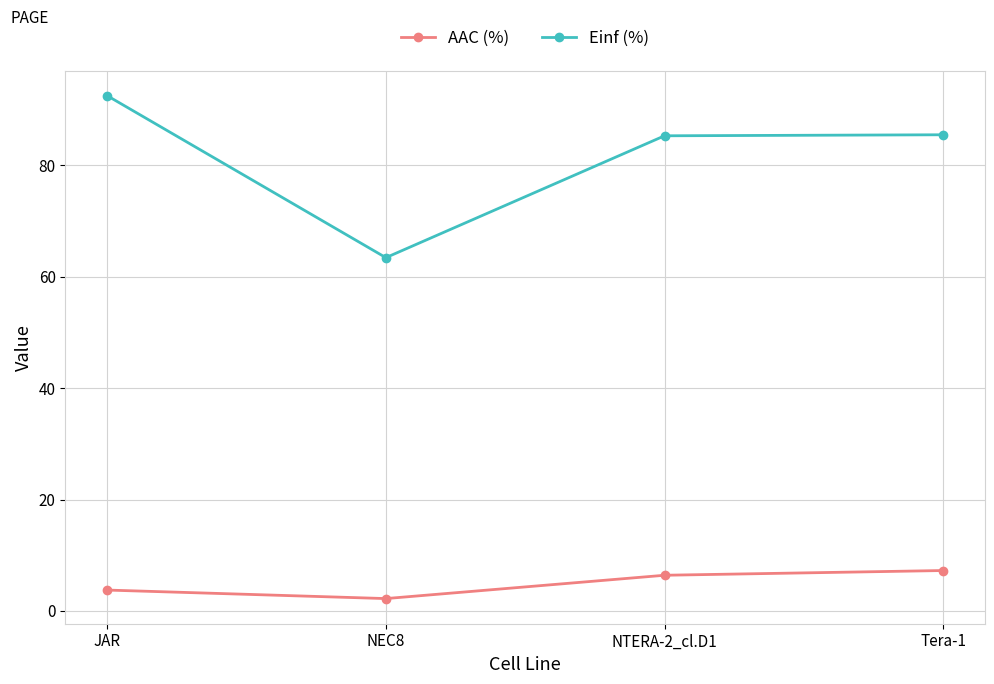

Which series has the widest spread of values?

Einf (%)